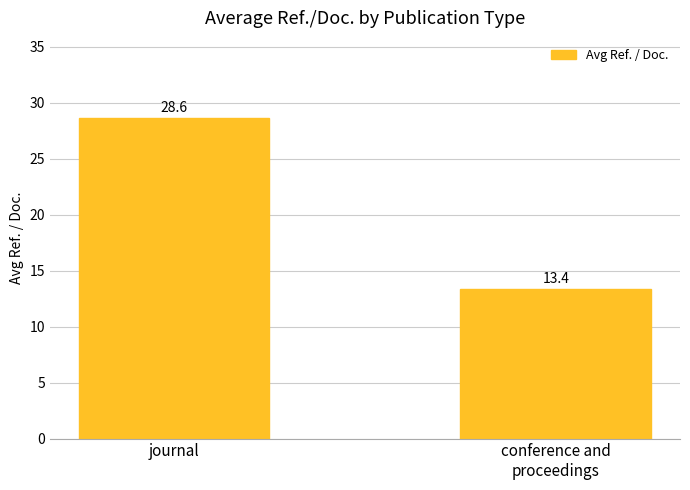

What is the value of the 1st bar from the left?

28.6